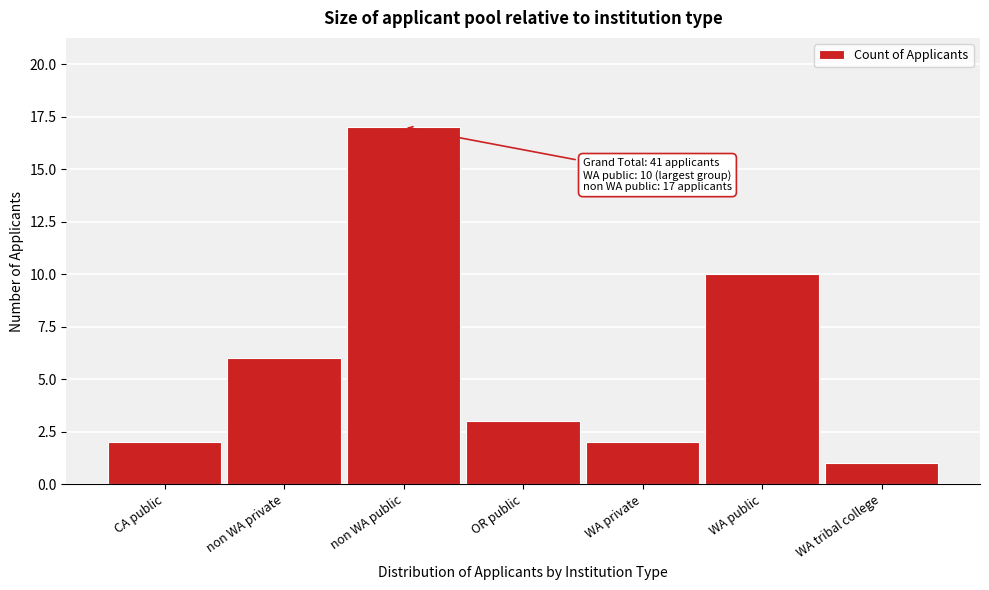

Reading left to right, extract all data points from this chart.

CA public=2	non WA private=6	non WA public=17	OR public=3	WA private=2	WA public=10	WA tribal college=1